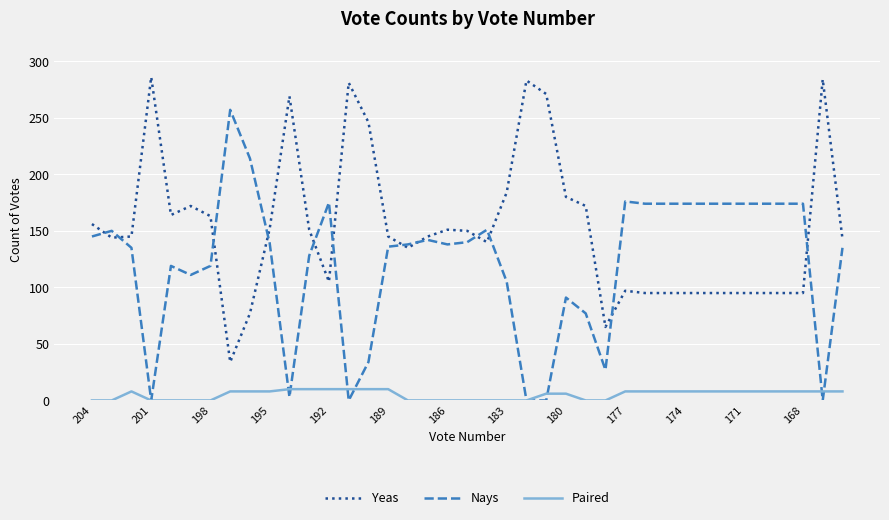

What are all the series names shown in the legend?

Yeas, Nays, Paired